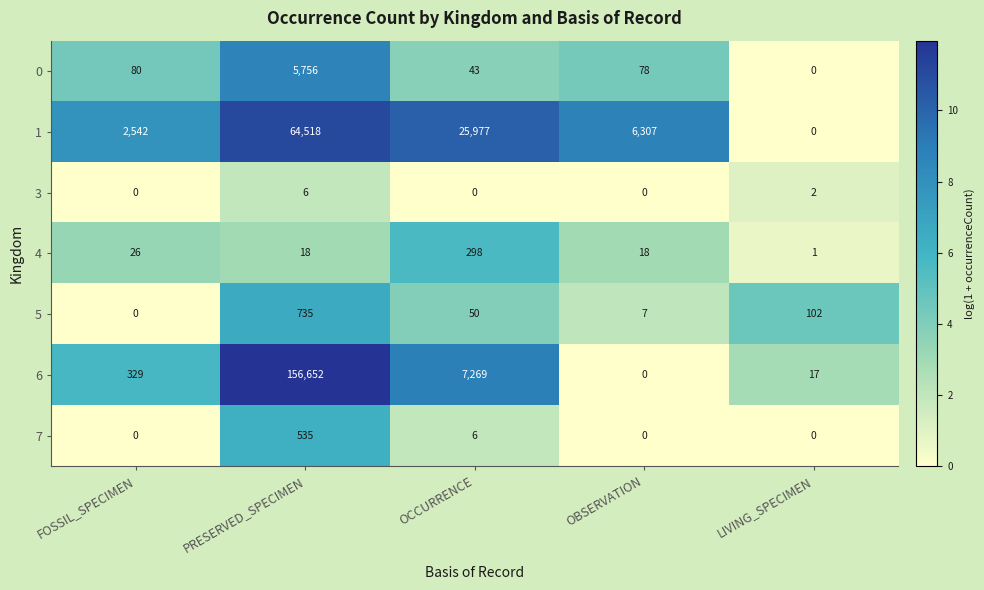

What is the greatest value displayed?

156652